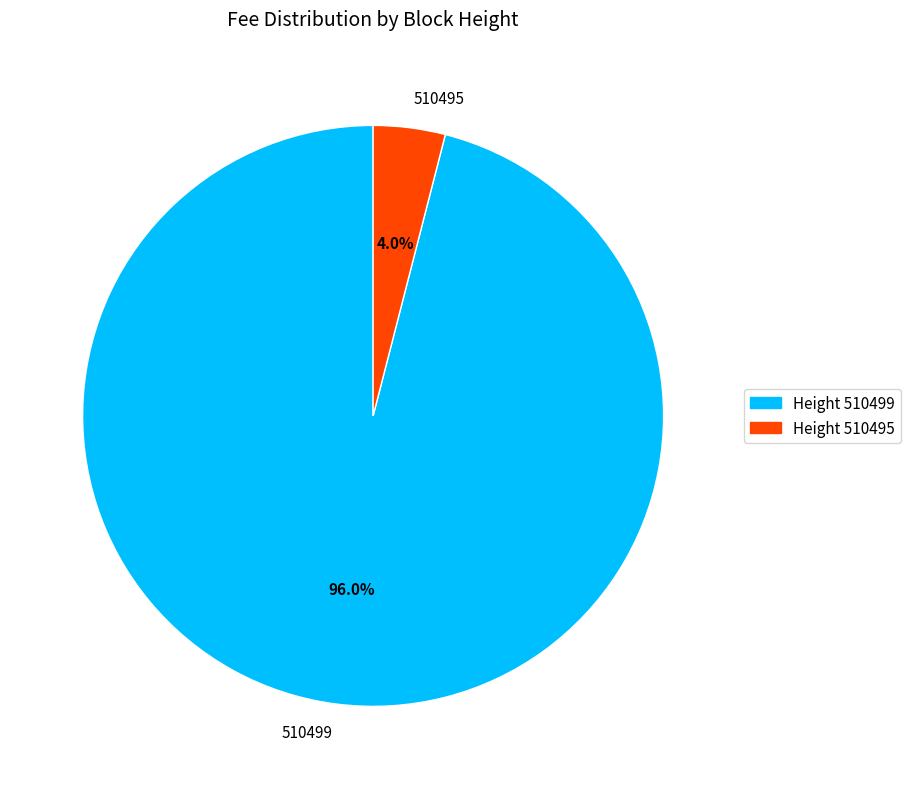

True or false: 510495 accounts for 18% of the total.

False